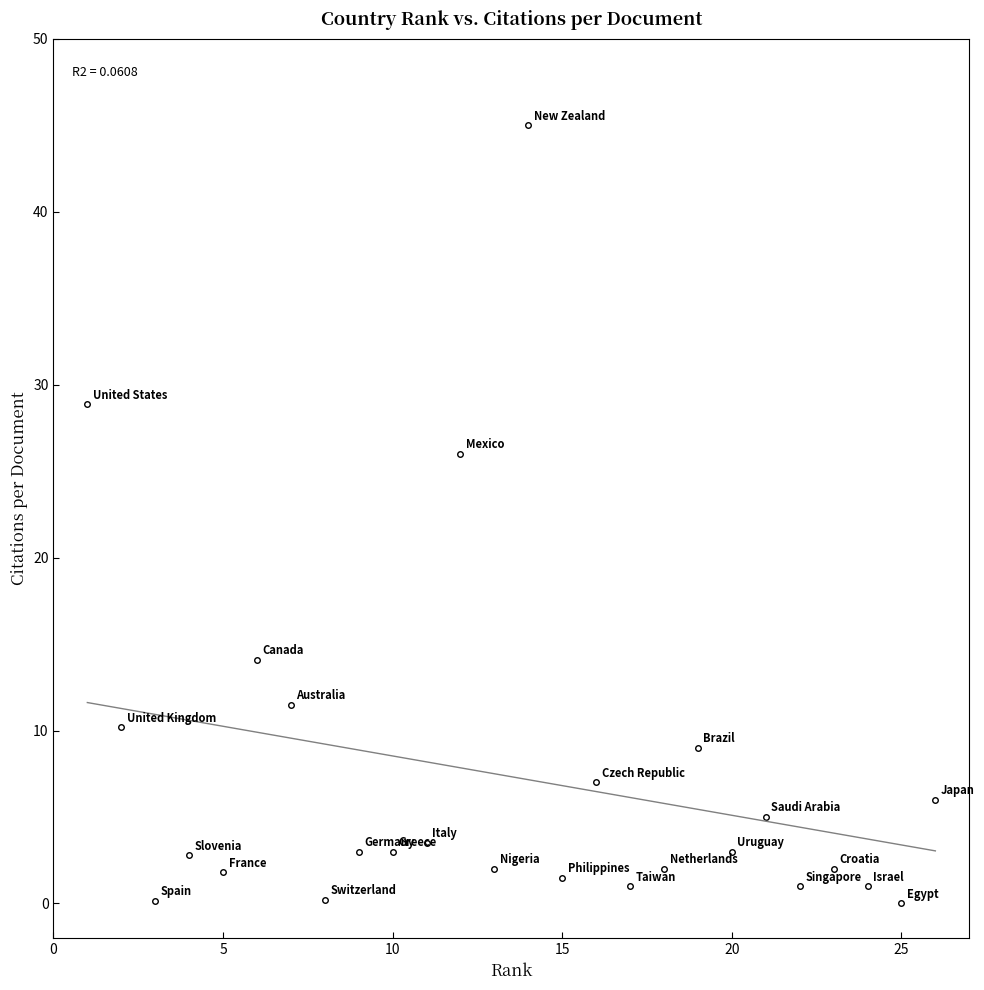

What Y value in the scatter plot is closest to 22?

26.0